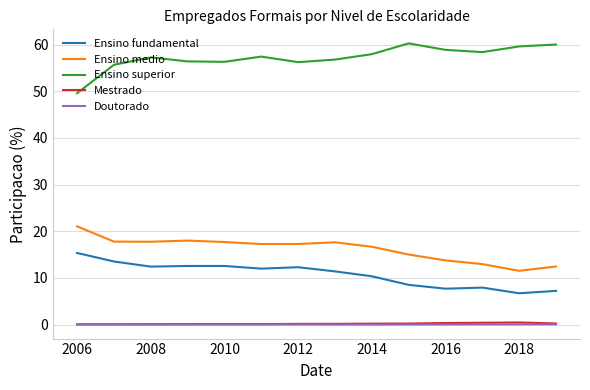

How many distinct data groups are displayed?

5